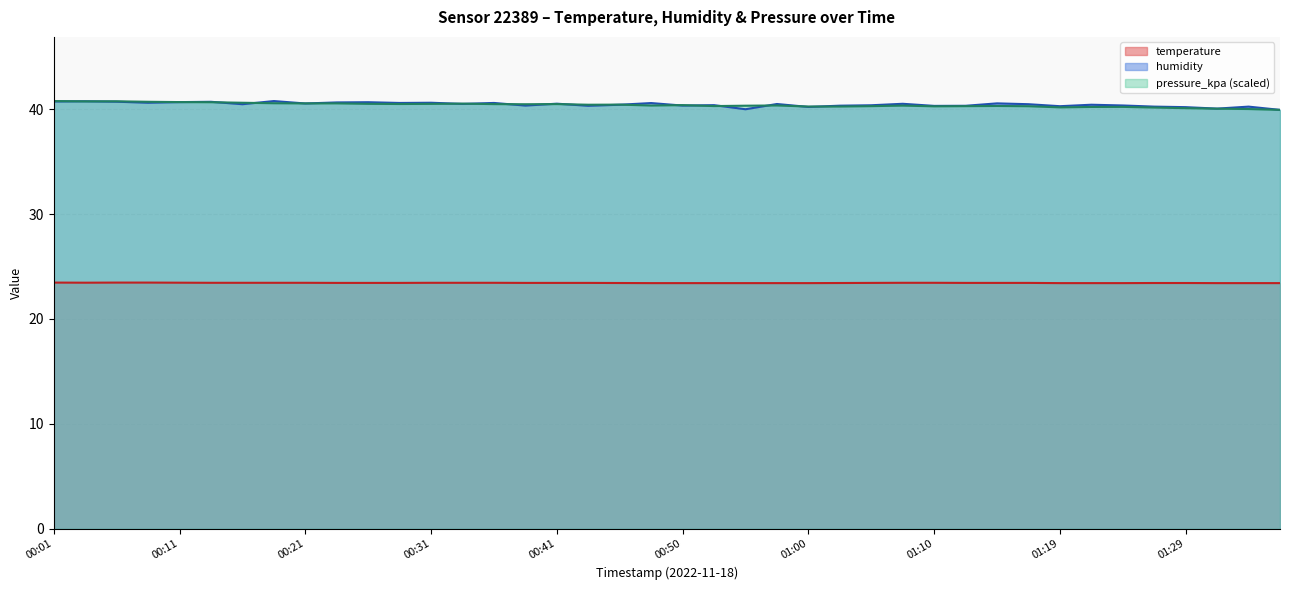

How many lines are shown in the chart?

3